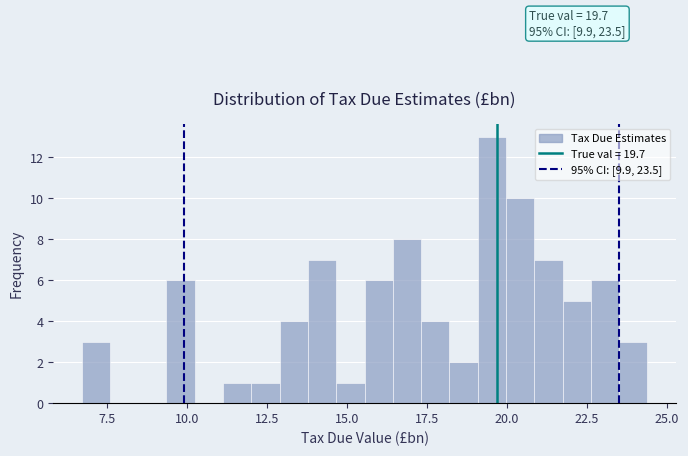

Read against the x-axis, roughly where is the centre of the tallest bar?

19.5